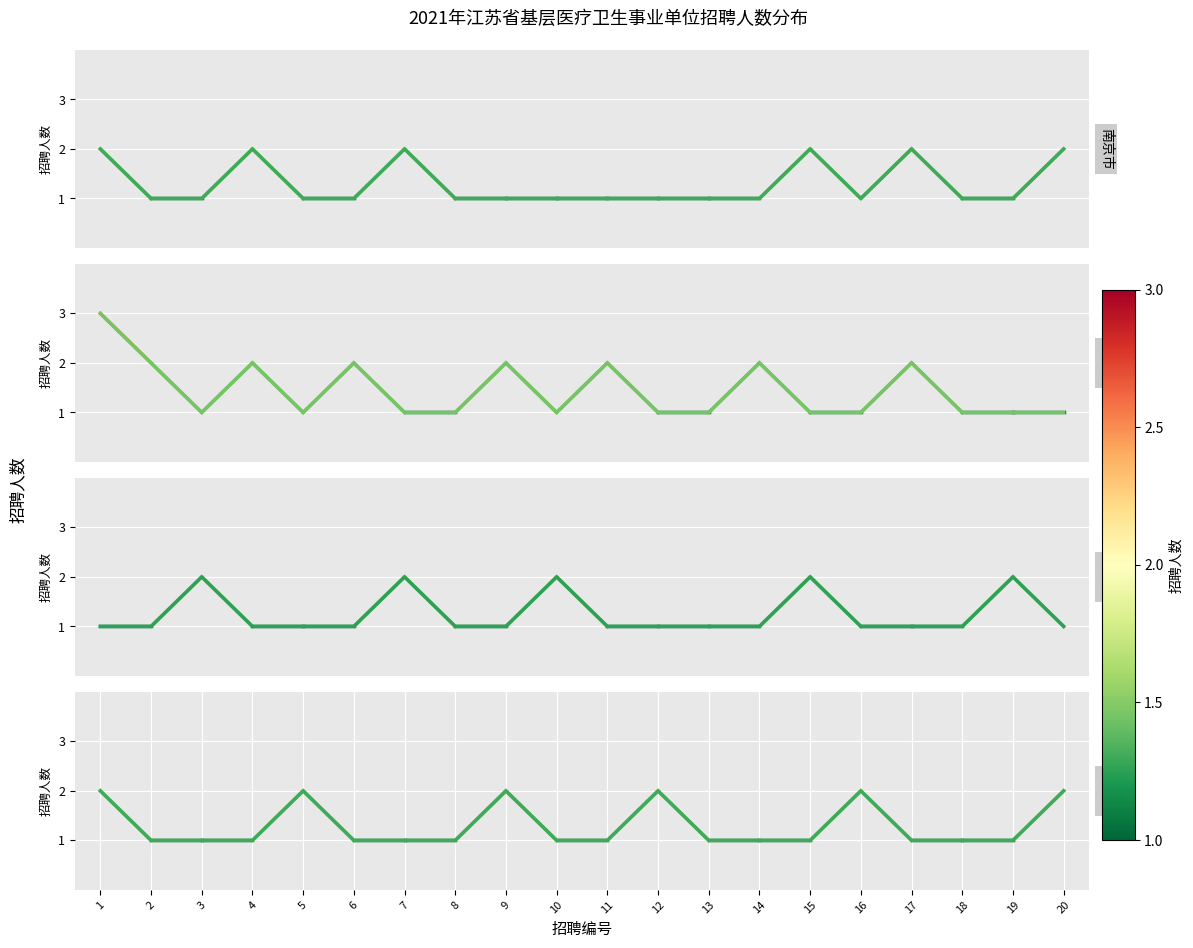

How many interior local valleys does the 南京市 series have?

1